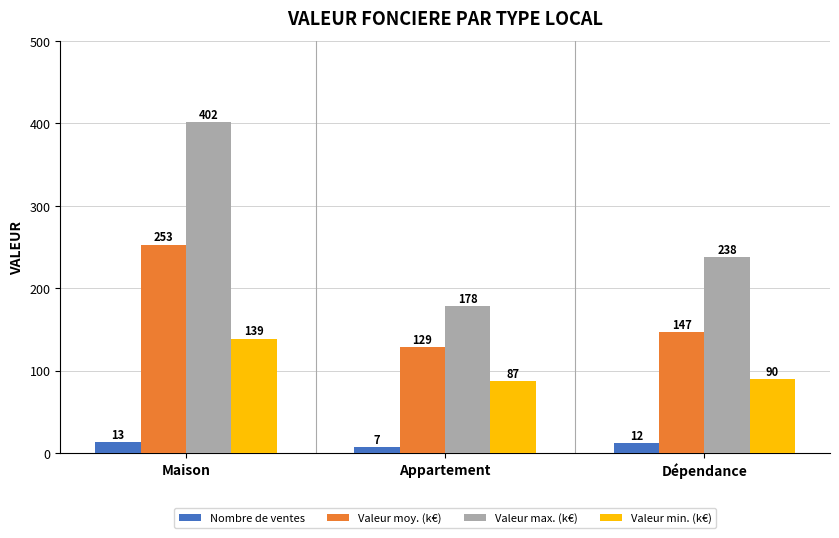

At which label does Valeur max. (k€) first exceed 238?

Maison